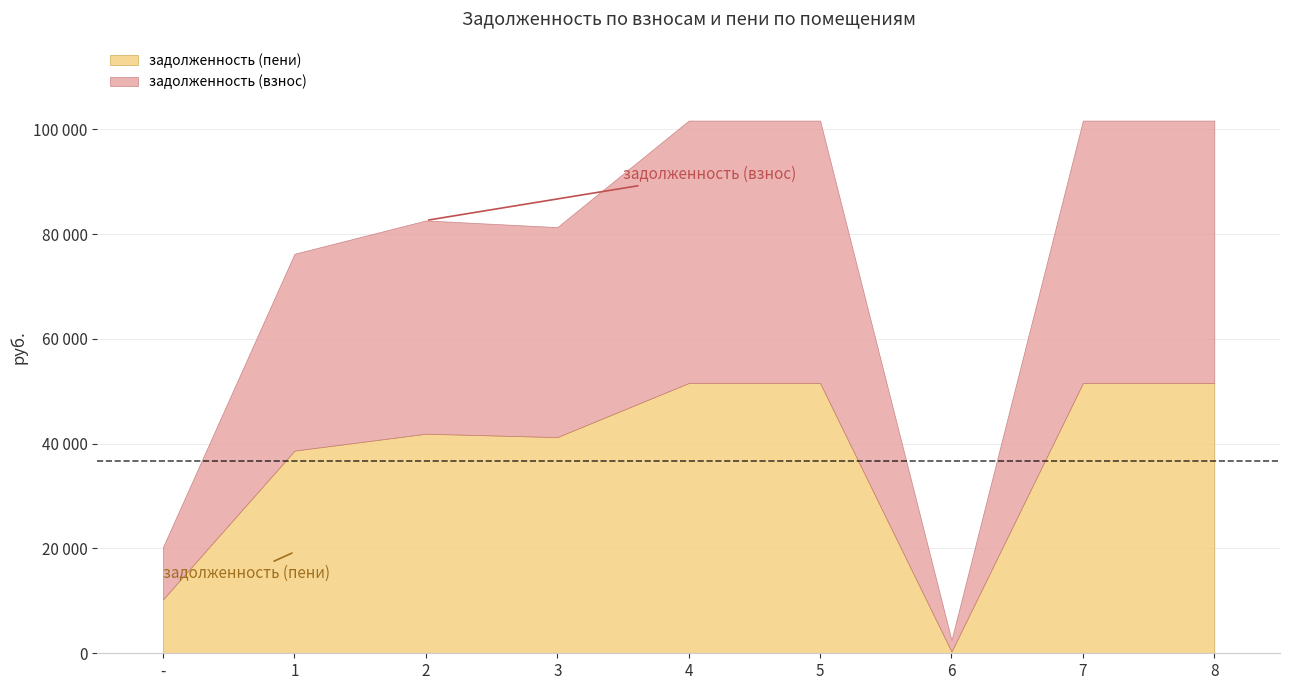

What is the maximum value shown in the chart?

51580.8